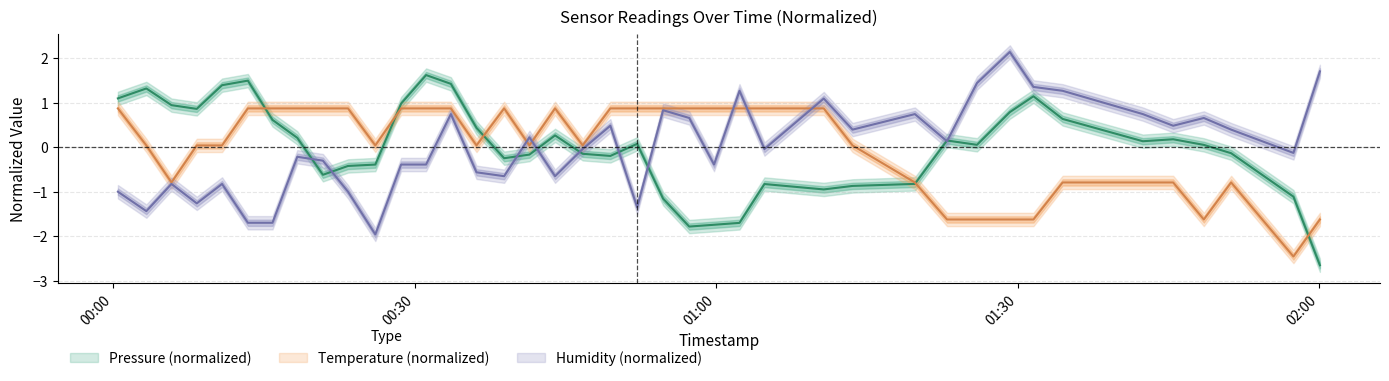

Does the chart have visible grid lines?

Yes